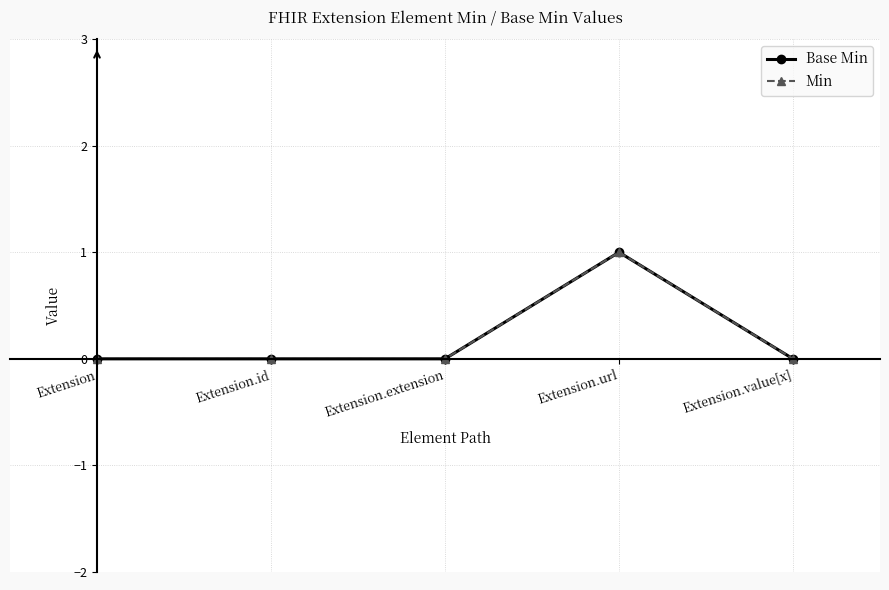

Is this an area chart (filled region under the line)?

No